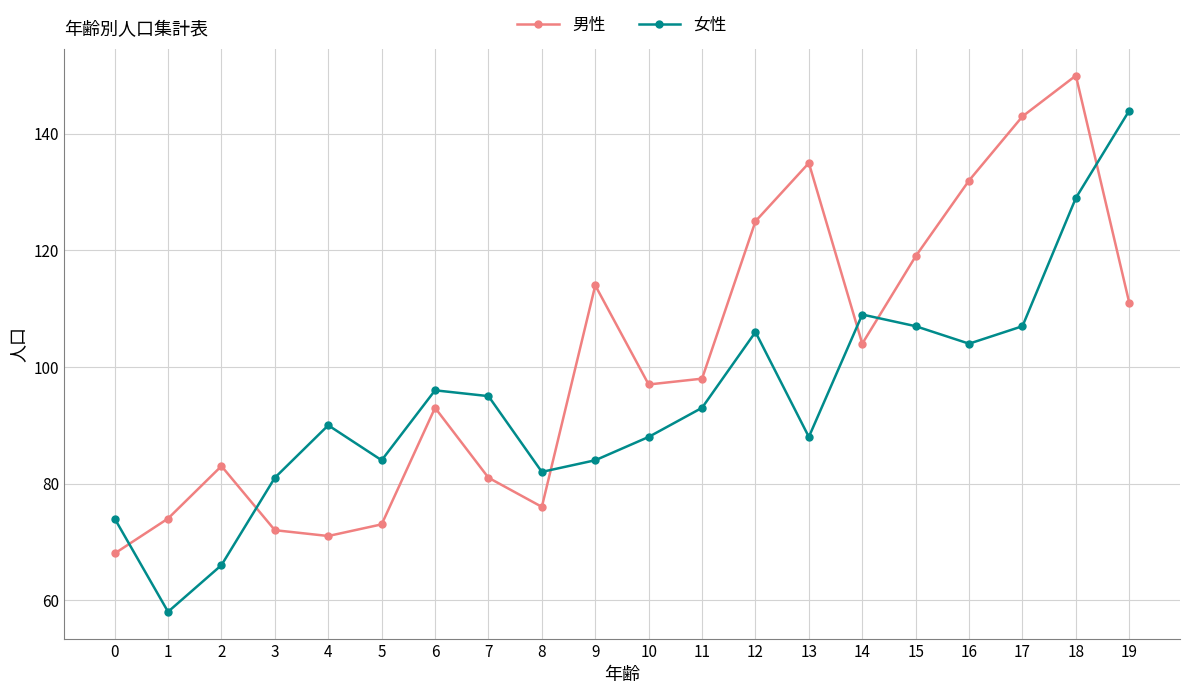

Rank the categories by 男性 value from lowest to highest.

0, 4, 3, 5, 1, 8, 7, 2, 6, 10, 11, 14, 19, 9, 15, 12, 16, 13, 17, 18